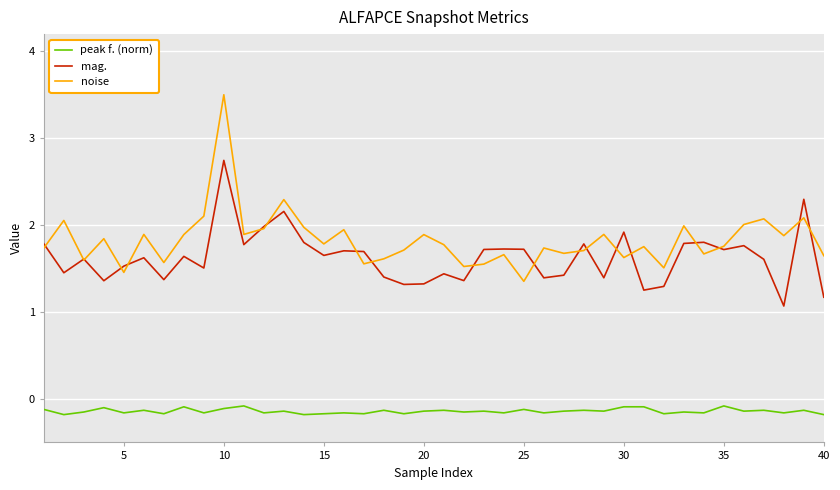

In noise, how many points are lower than both neighbors (excluding endpoints)?

13